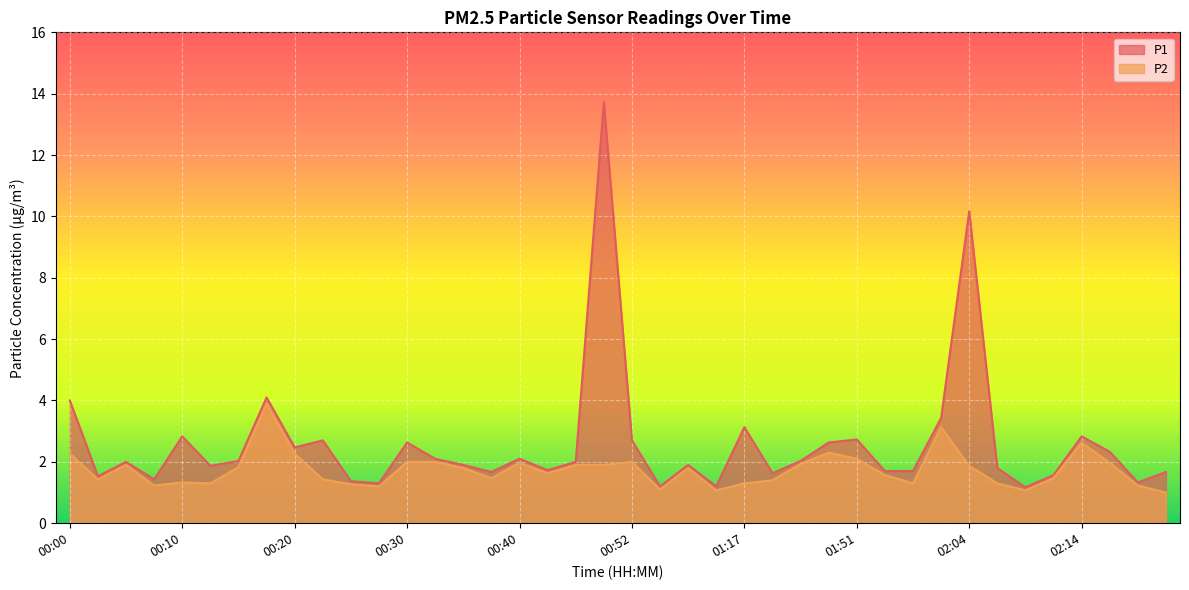

How many lines are shown in the chart?

2